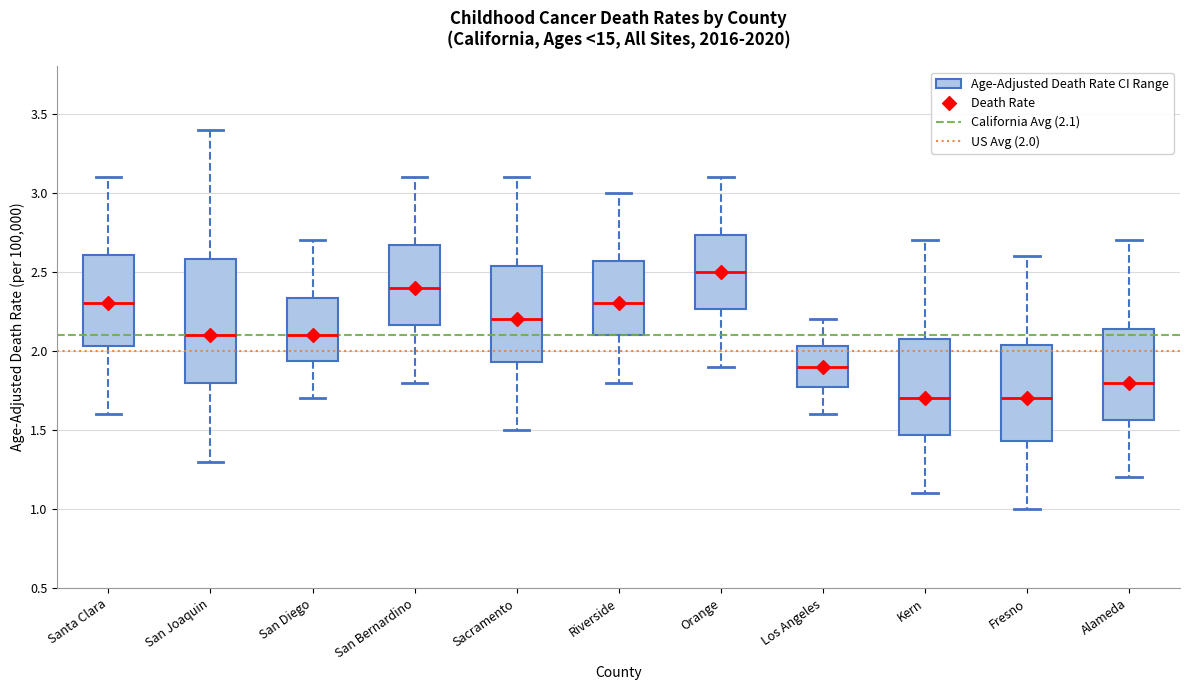

Which box has the highest median line?

Orange